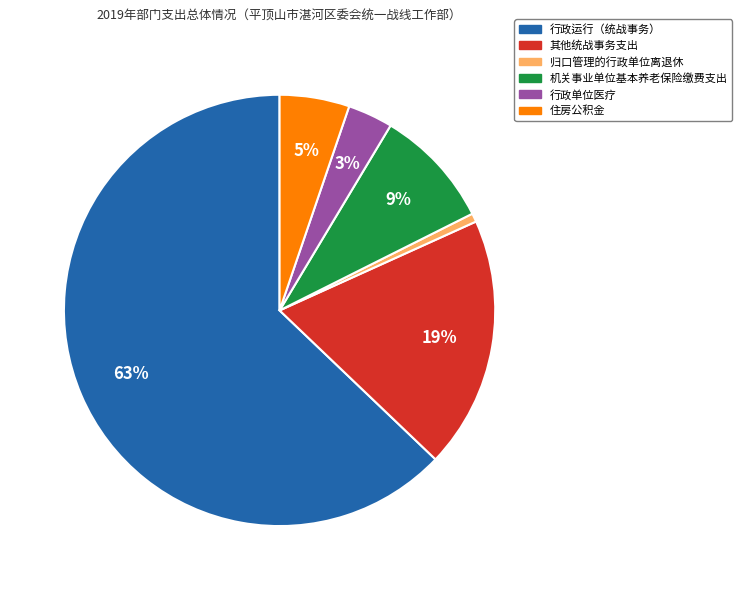

Is it true that 行政运行（统战事务） is 63% of the pie?

True